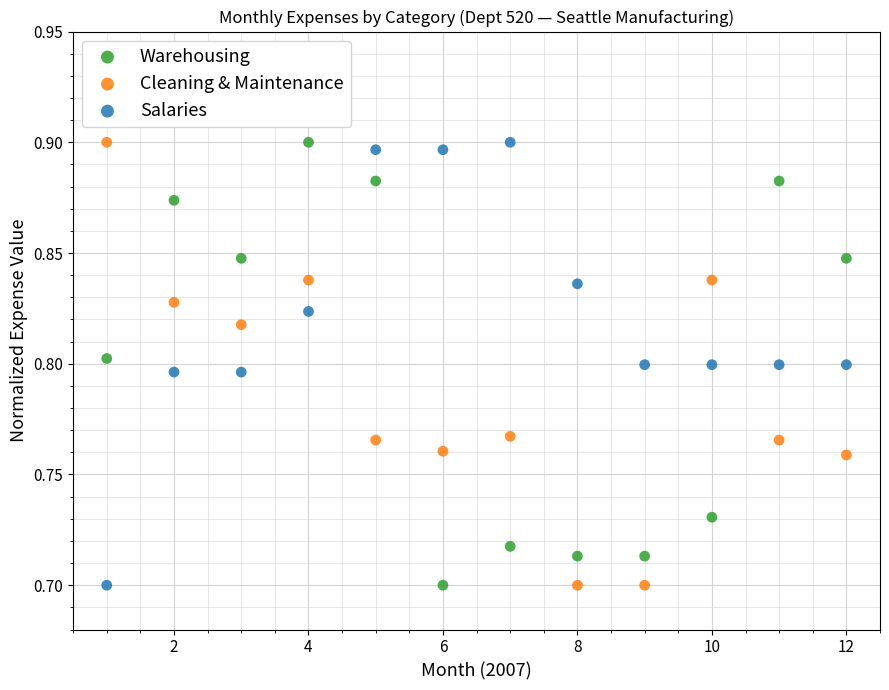

Across all data points, what is the range of X values (max minus min)?

11.0